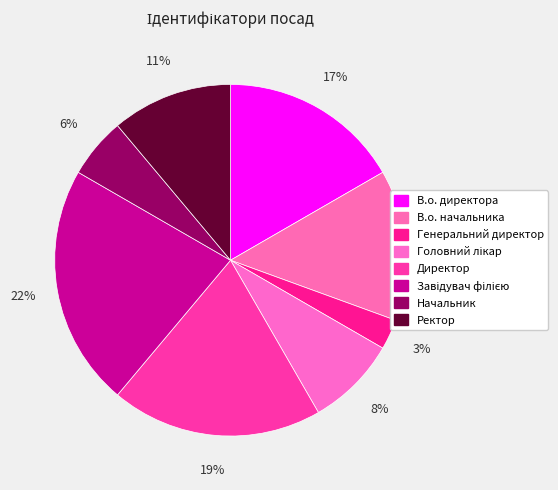

How many slices are in this pie chart?

8